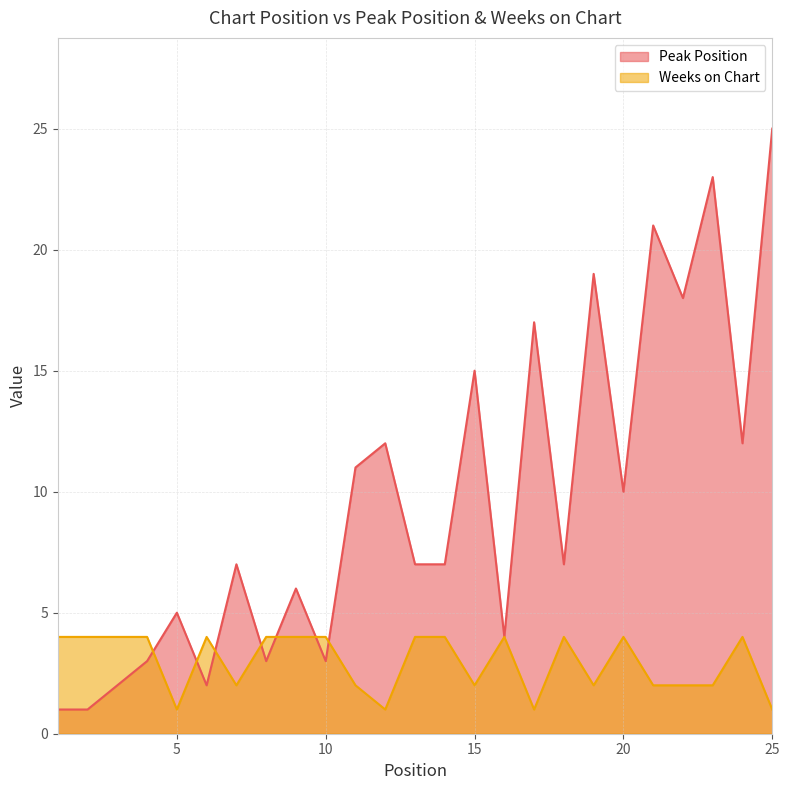

At which category does Weeks on Chart reach its first local peak?

6